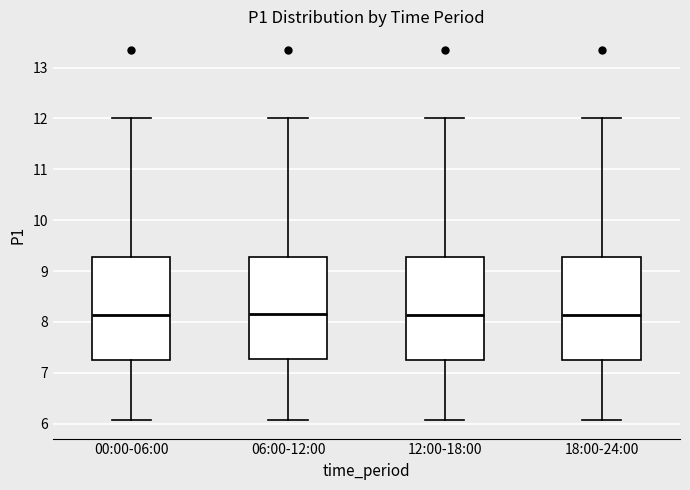

Where does the upper whisker of the box for 06:00-12:00 end on the y-axis? The values are not printed on the chart, so give them approximately, as read against the axis.

12.0